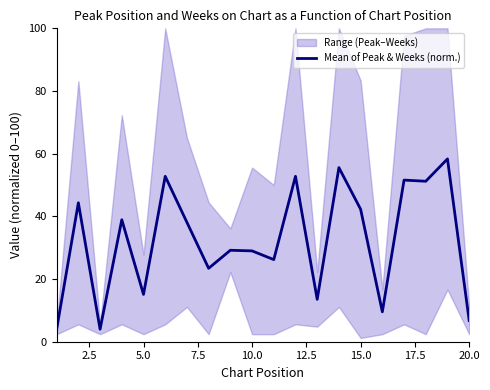

Does the chart have visible grid lines?

No